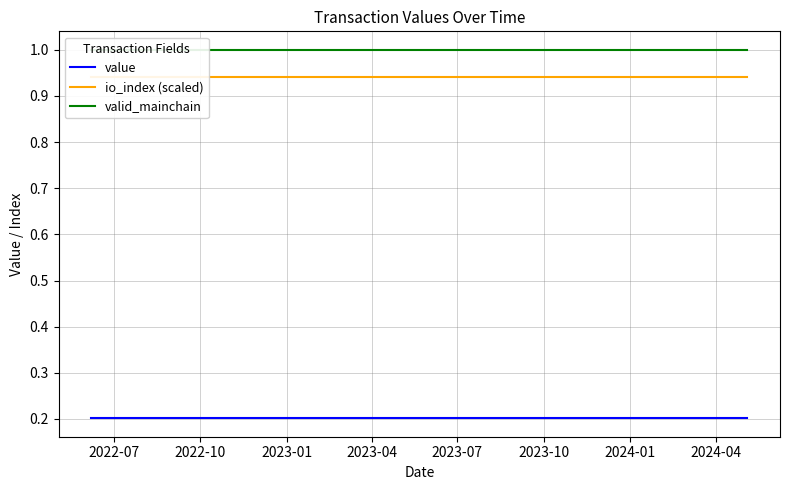

At which label is io_index (scaled) closest to 0?

2022-07